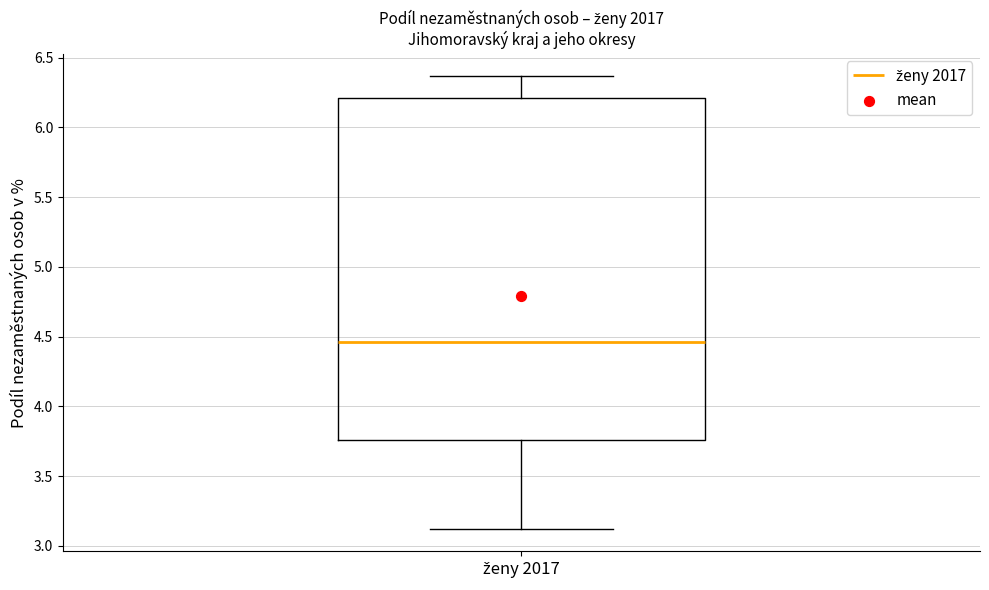

Where is the upper edge of the box for ženy 2017 on the y-axis? The values are not printed on the chart, so give them approximately, as read against the axis.

6.20